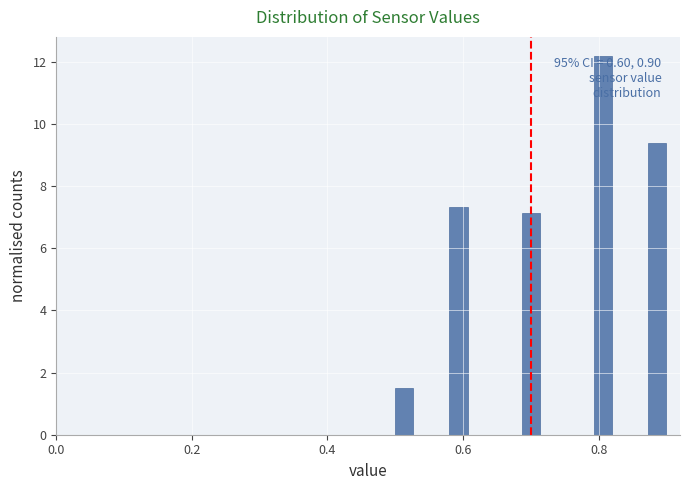

Read against the x-axis, roughly where is the centre of the tallest bar?

0.80